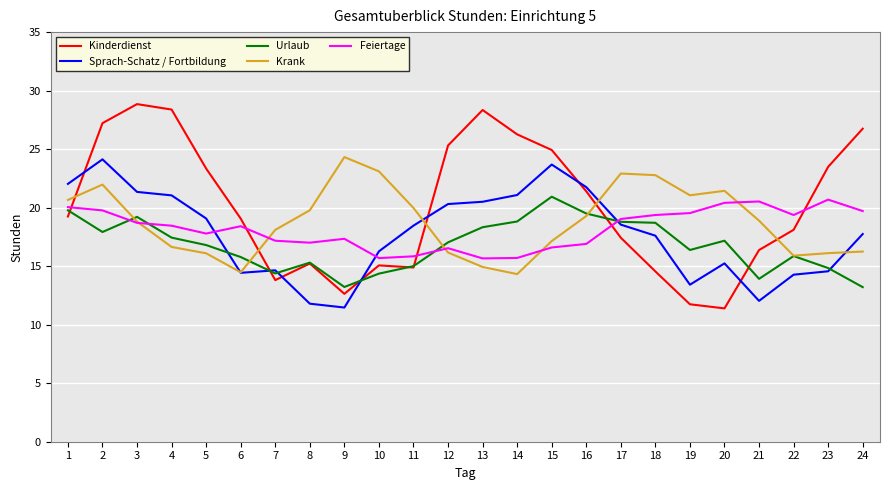

What is the minimum value shown in the chart?

11.4